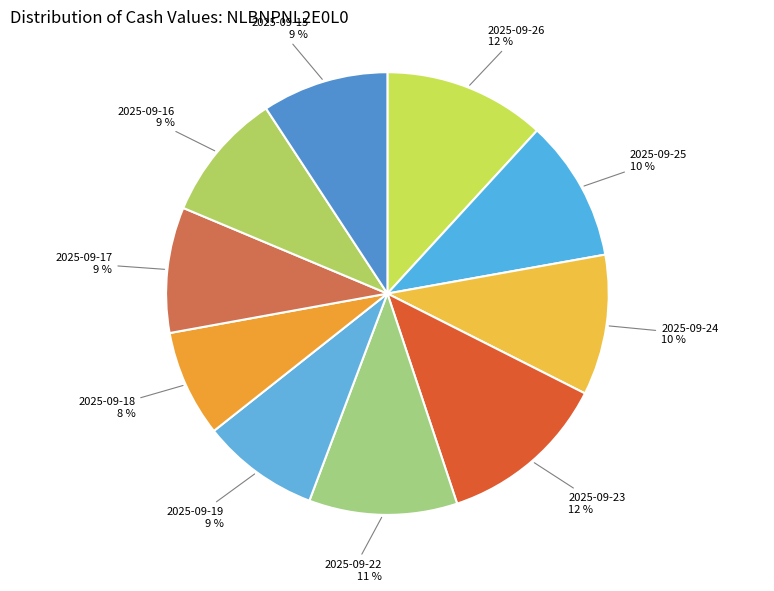

The 2025-09-16 slice represents 9% of the pie. True or false?

True